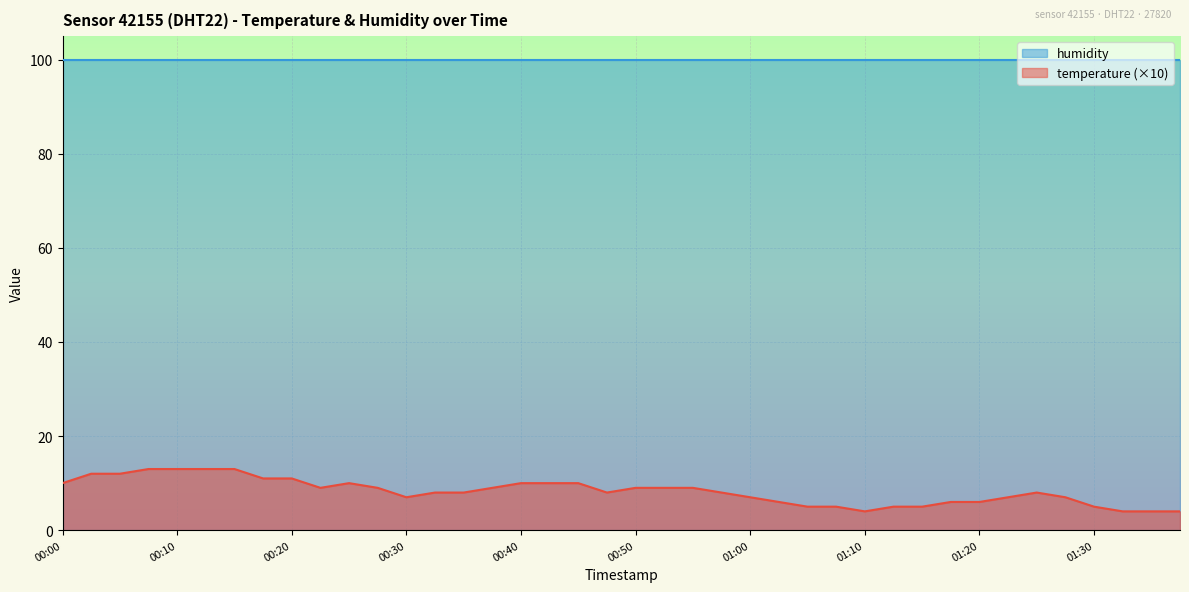

How many points are higher than both their immediate neighbors (excluding endpoints)?

2